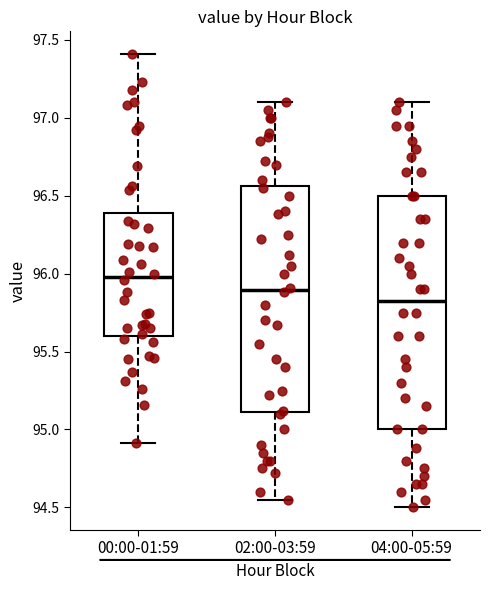

Comparing the boxes themselves (not the whiskers), which one is the tallest?

04:00-05:59